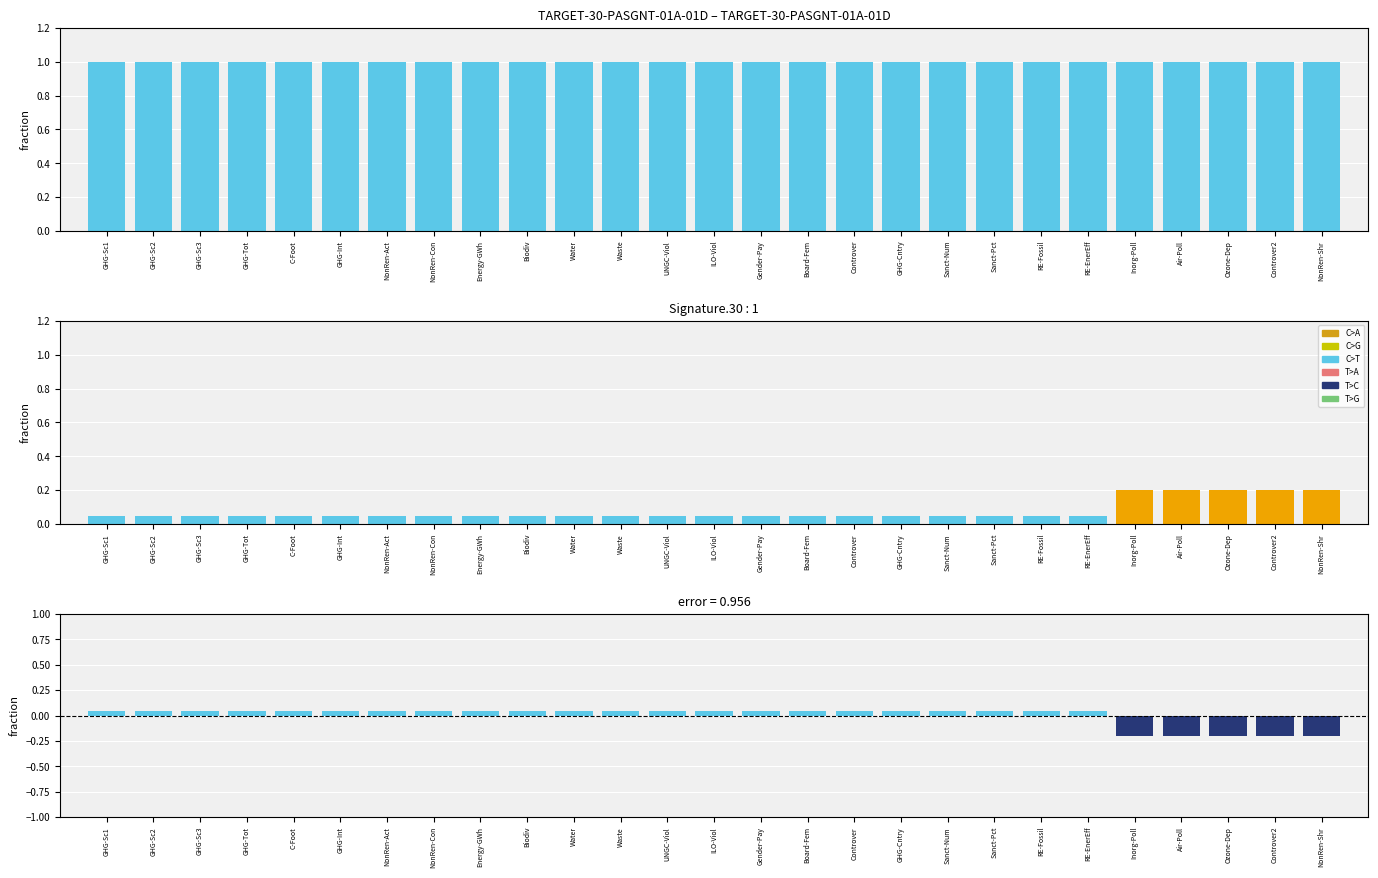

How many Additional values are between 0 and 1?

27